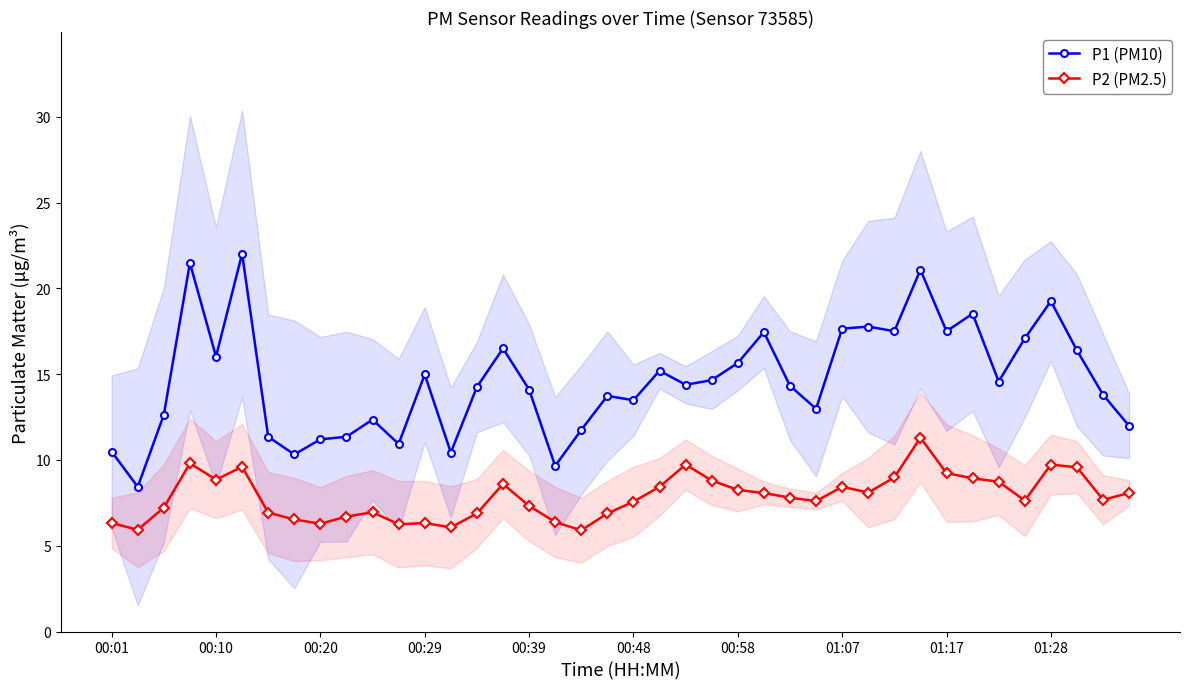

In P1 (PM10), how many points are higher than both neighbors (excluding endpoints)?

12